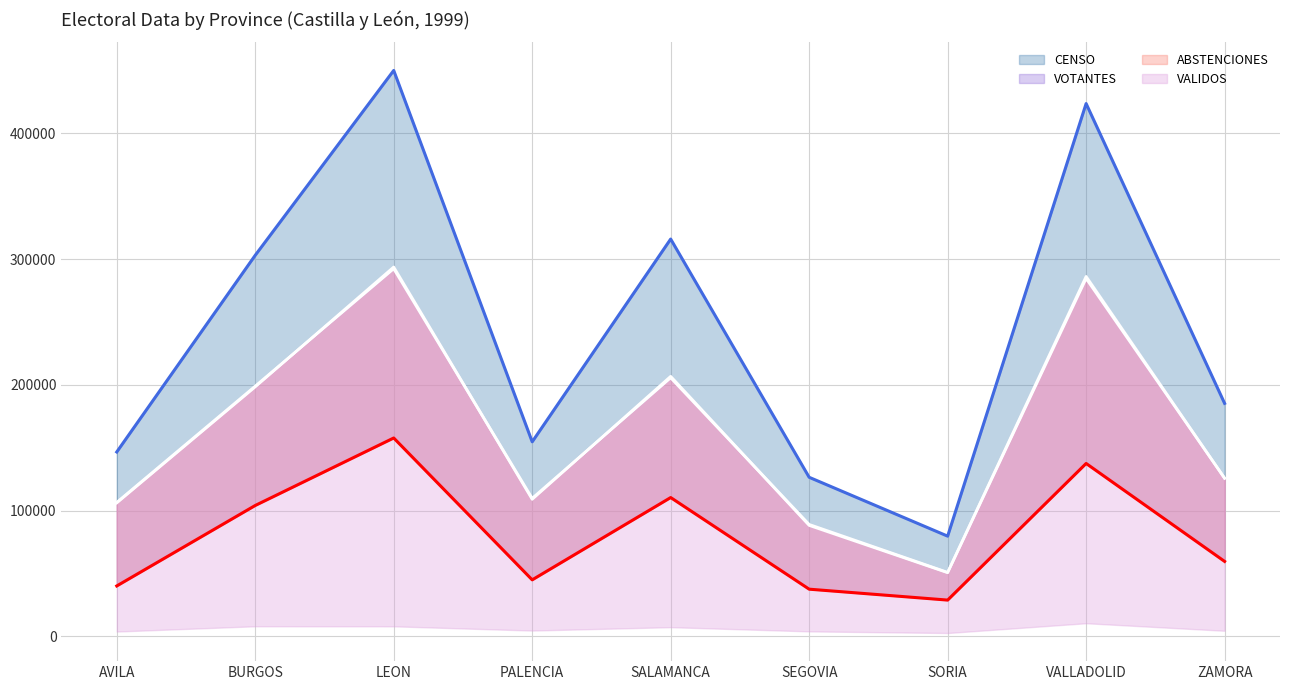

What is the average value of the VALIDOS line series?

162566